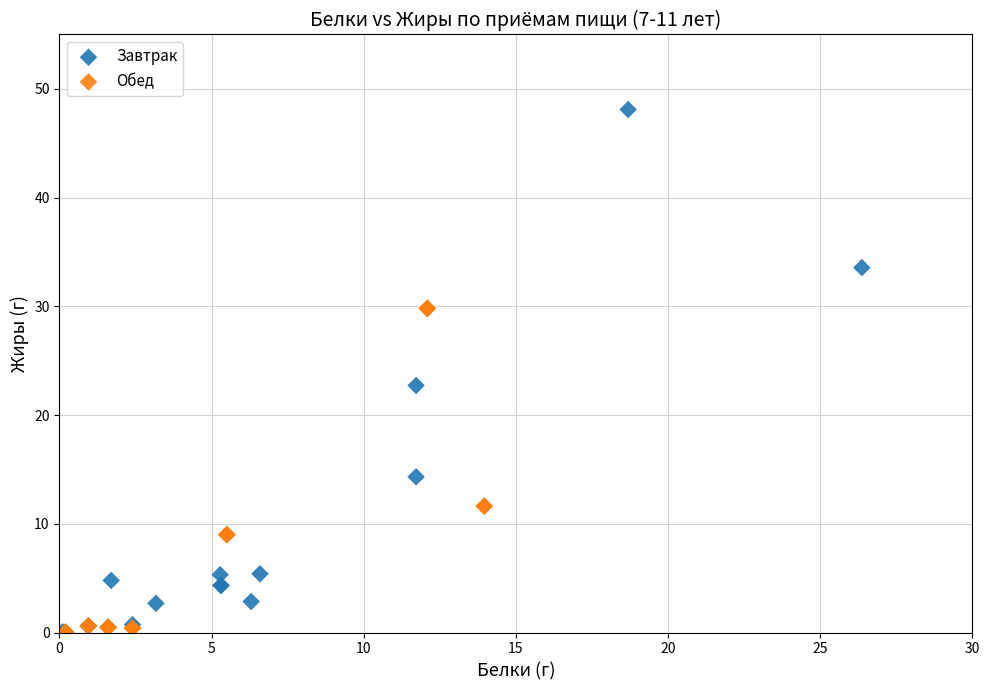

Which series has the largest Y range (max minus min)?

Завтрак